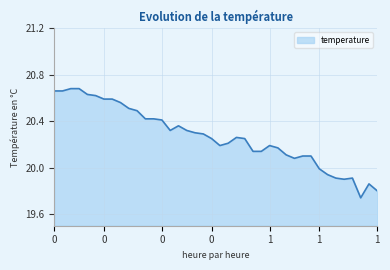

What is the difference between the maximum and minimum values?

0.9